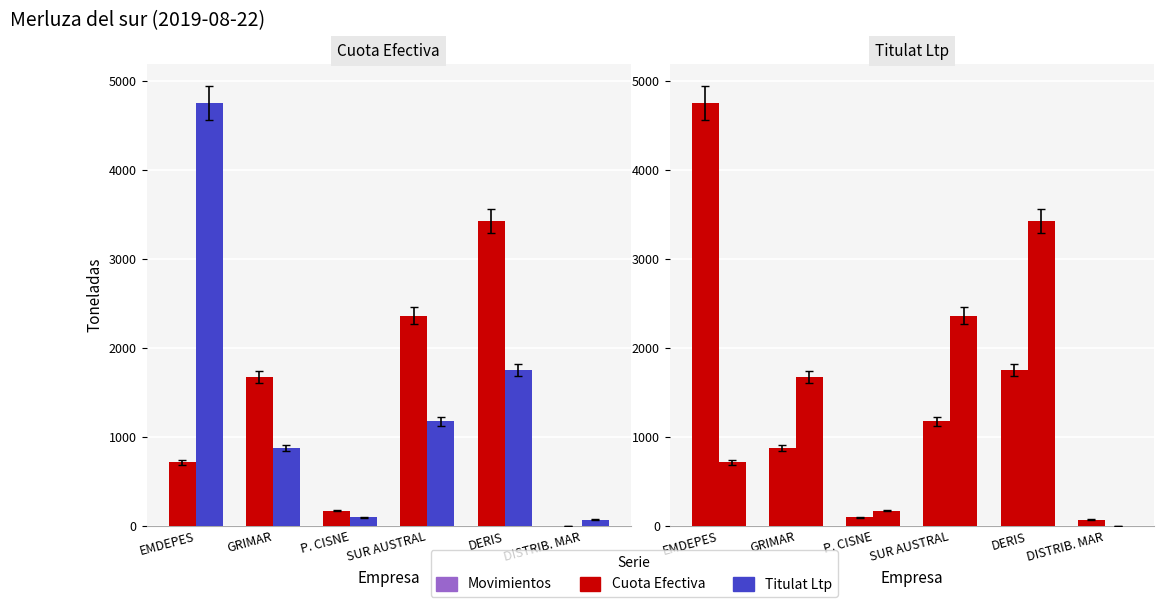

The Titulat Ltp series shows 1140.8 at DERIS. True or false?

False